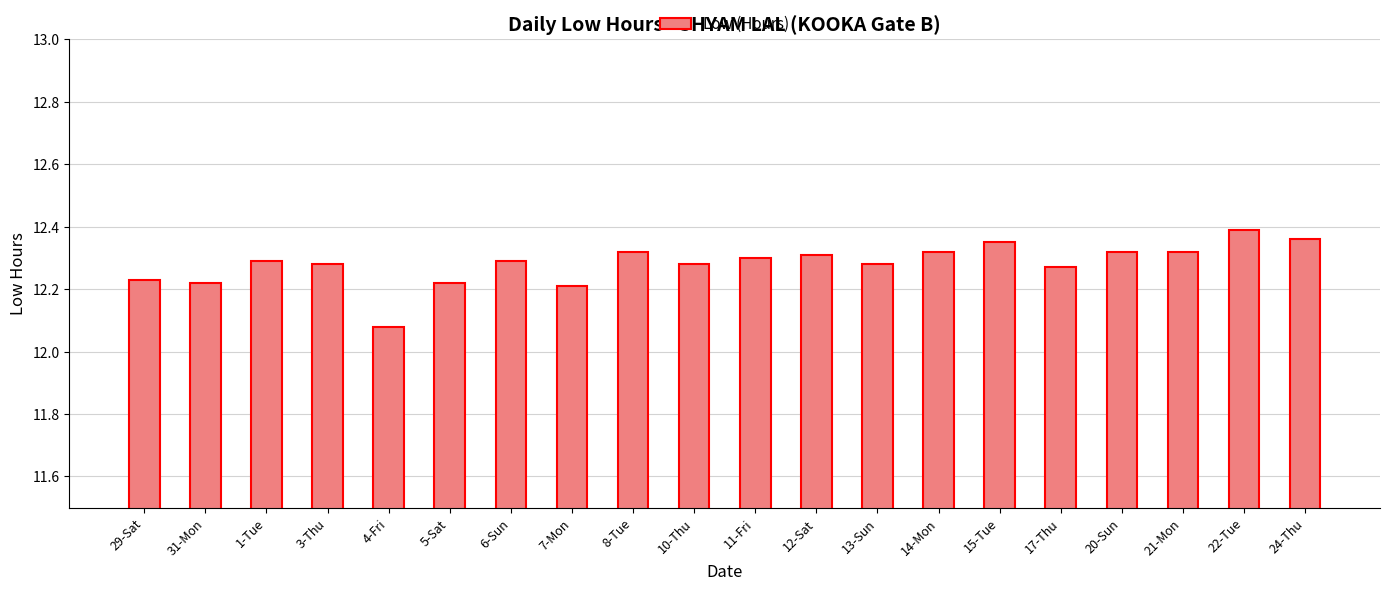

Count the values in the range 12 to 13.

20